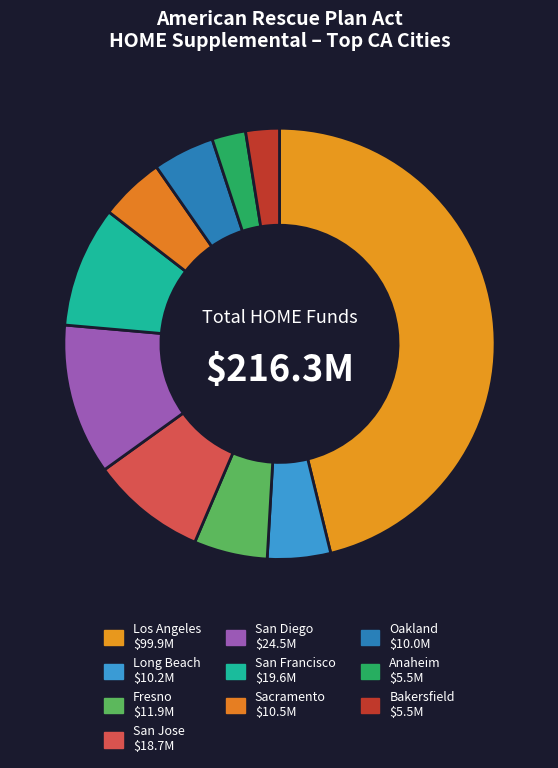

Combined, what portion of the pie is Los Angeles and San Jose?

54.8%